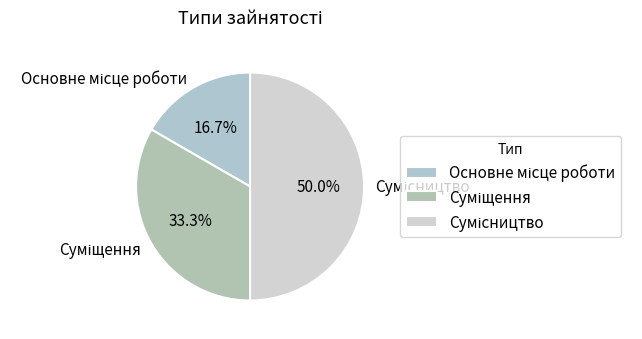

Count the number of slices in the pie.

3